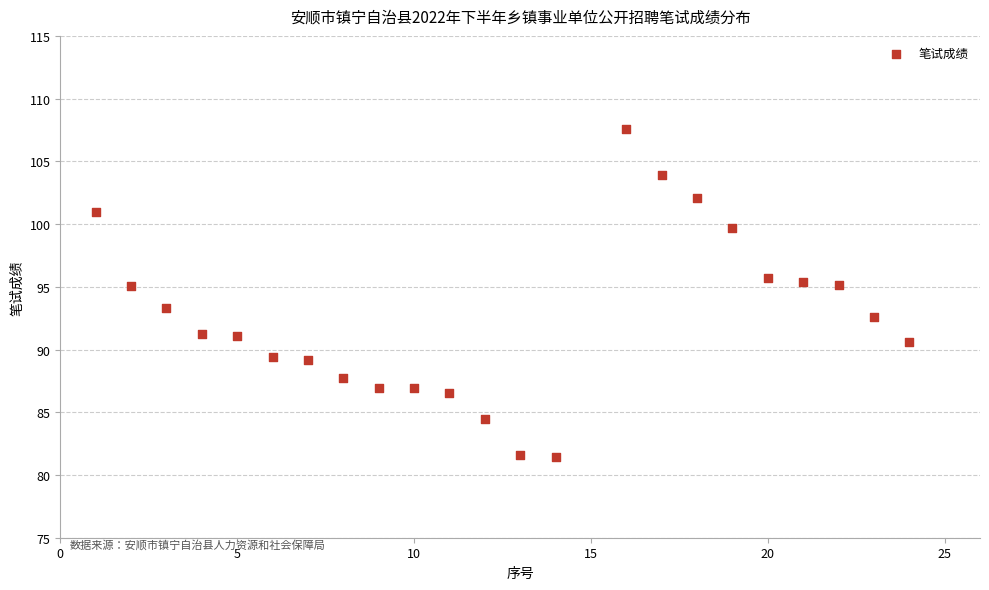

What Y value in the scatter plot is closest to 94?

93.3